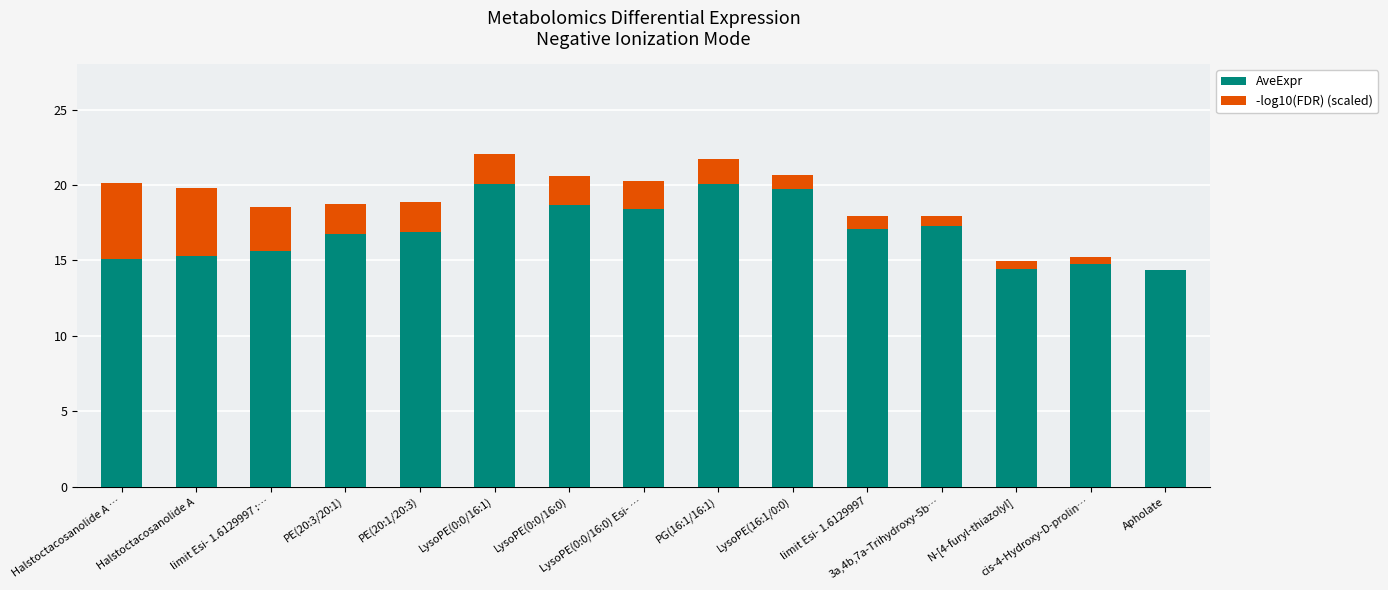

What is the highest value of the AveExpr series?

20.1